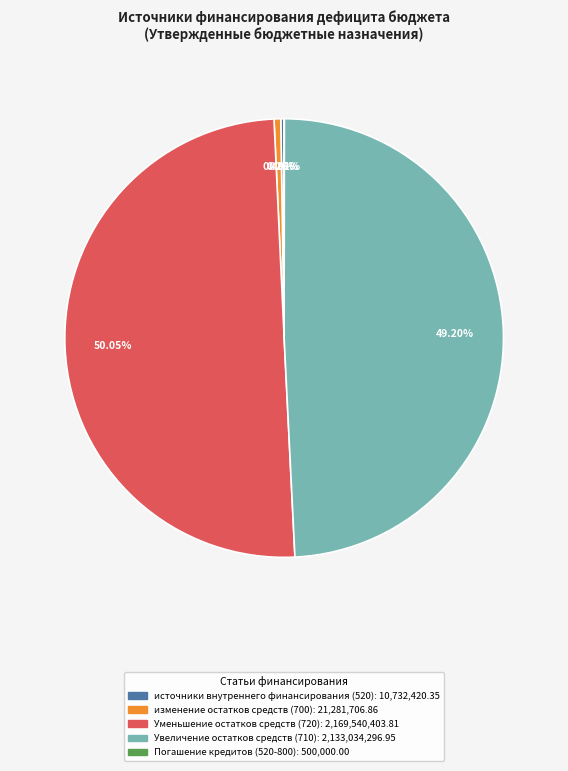

Does изменение остатков средств (700) represent more than half of the total?

No